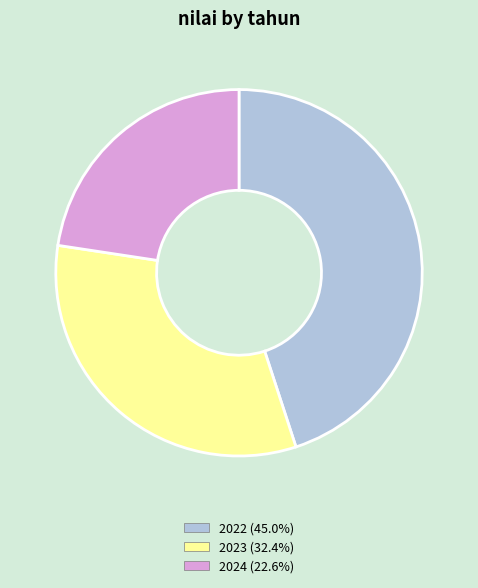

Is there any slice that represents more than half of the pie?

No